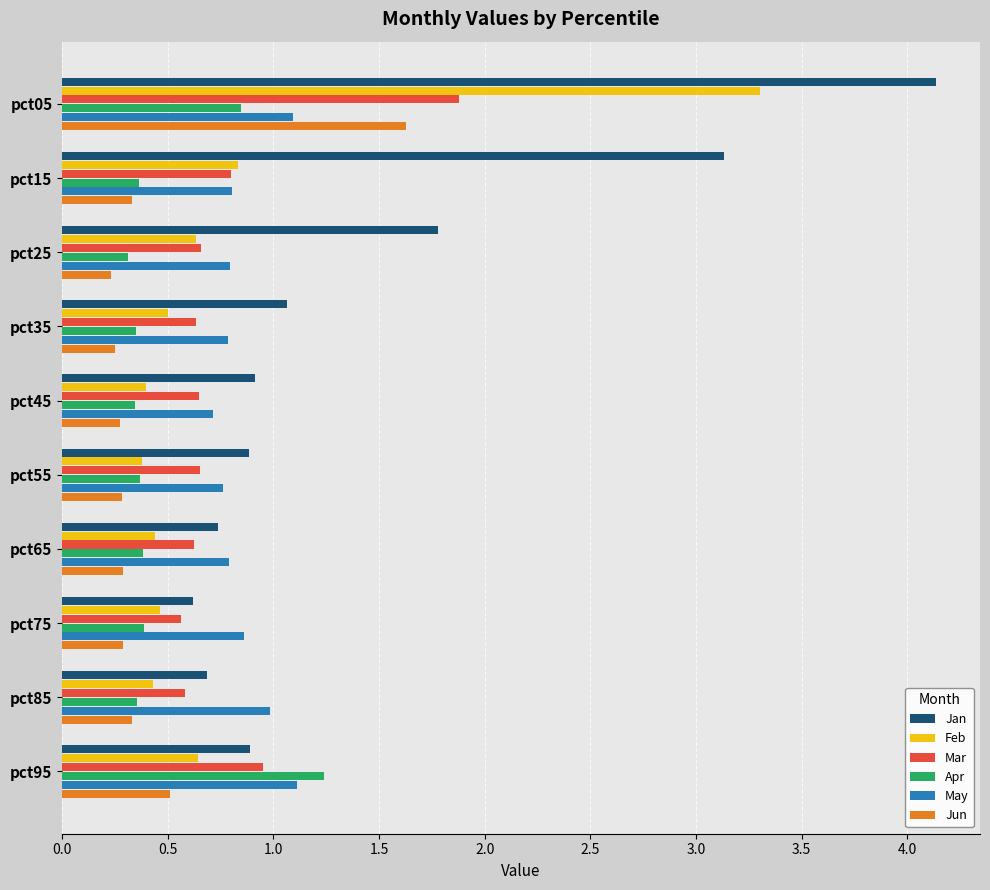

True or false: Mar has a value of 1.0 at pct95.

True